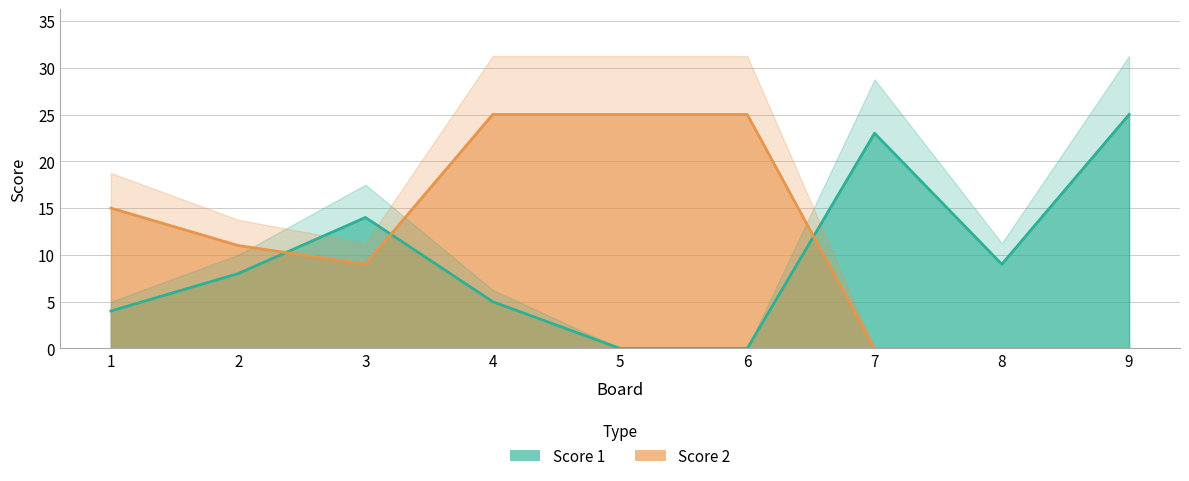

What is the total value across all series at 4?

30